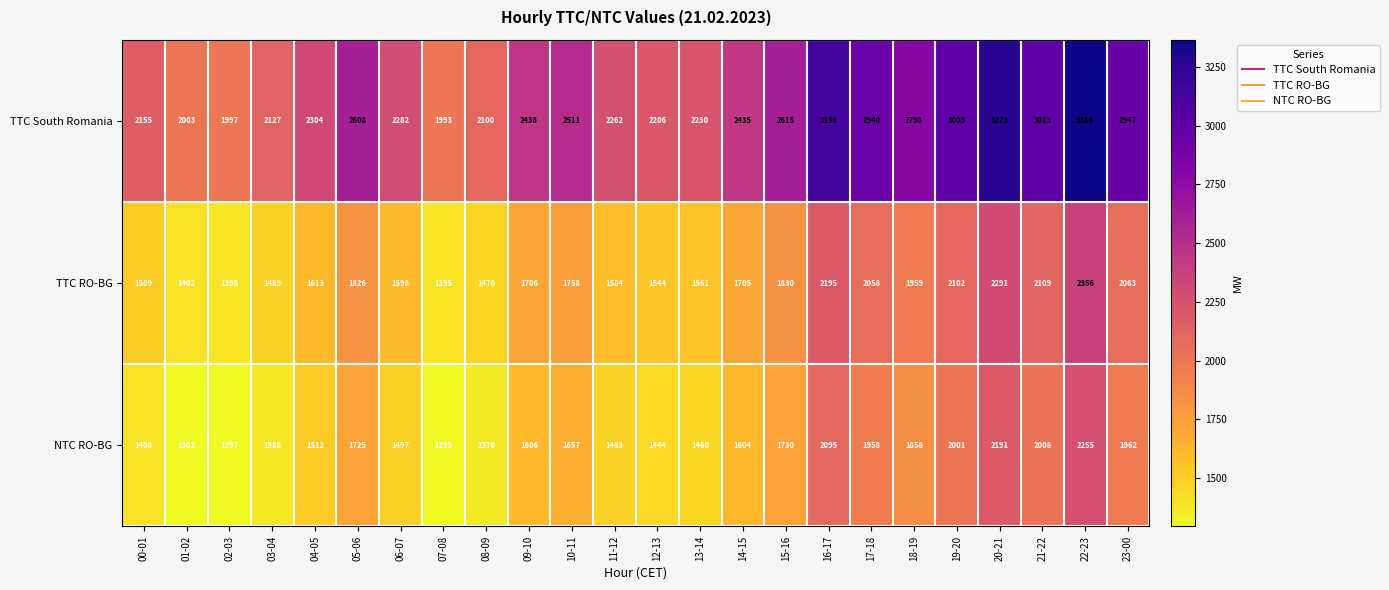

How many distinct data groups are displayed?

3